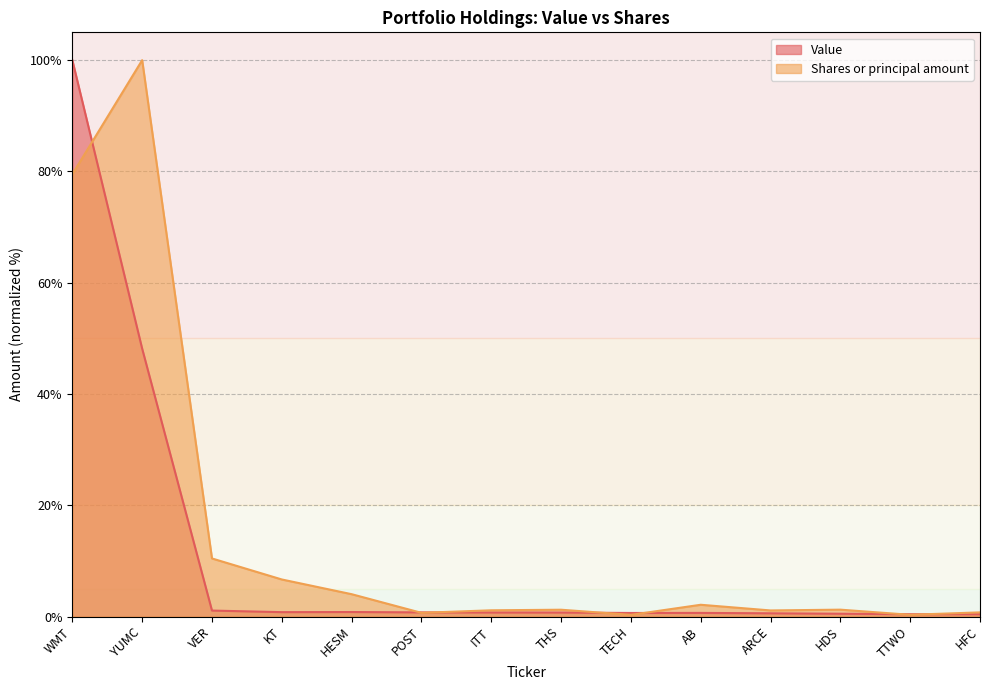

The Shares or principal amount series shows 0.8 at HFC. True or false?

True